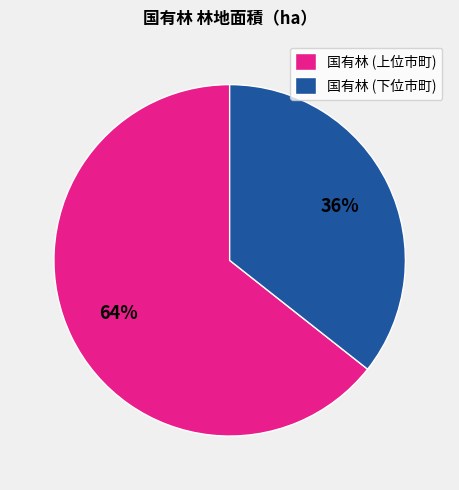

To the nearest percent, what is the average slice percentage?

50%